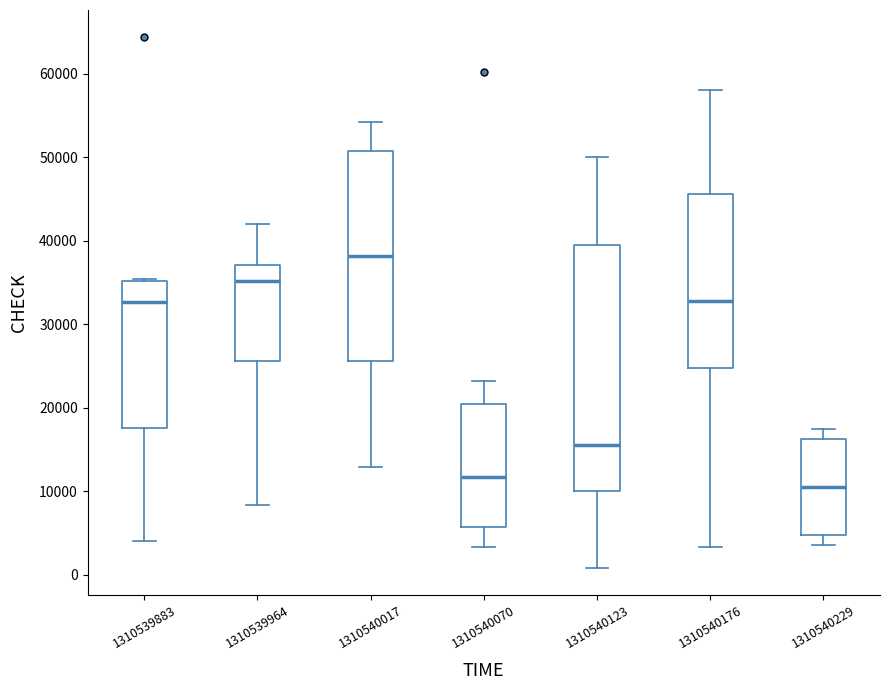

Which box has the lowest median line?

1310540229